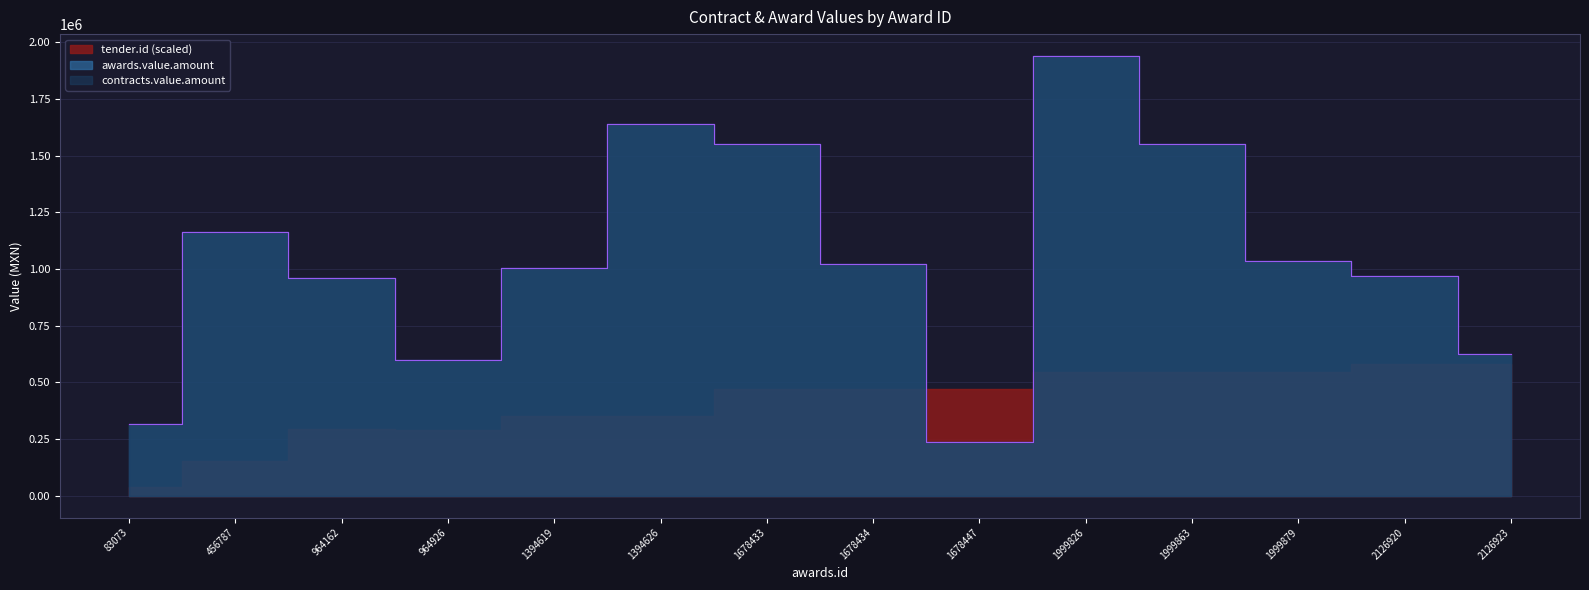

True or false: awards.value.amount and contracts.value.amount cross at least once.

False